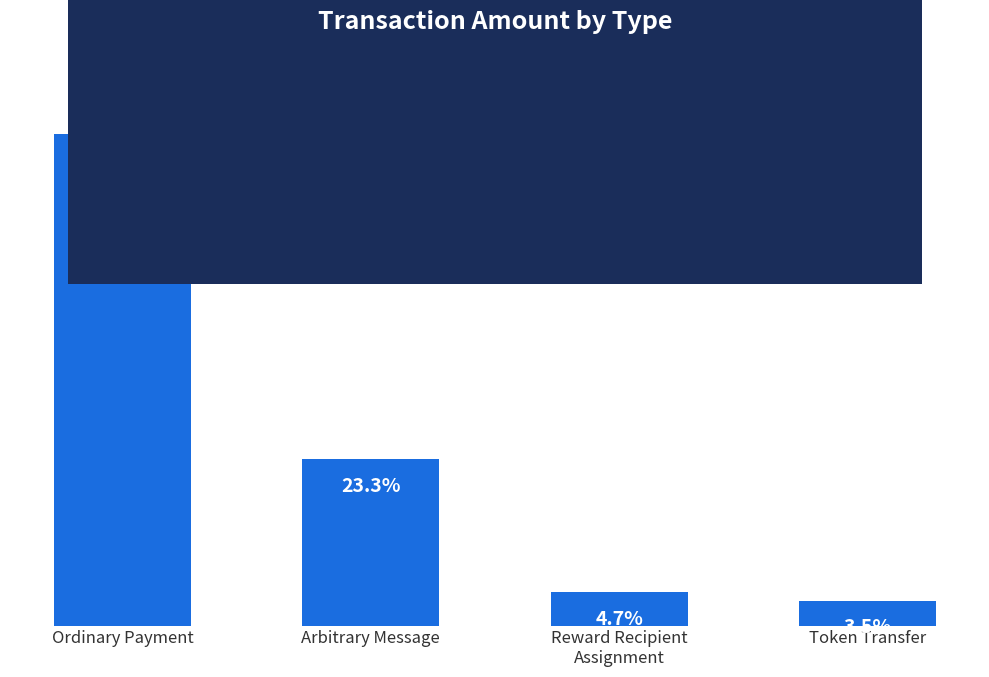

Does the chart contain any negative values?

No